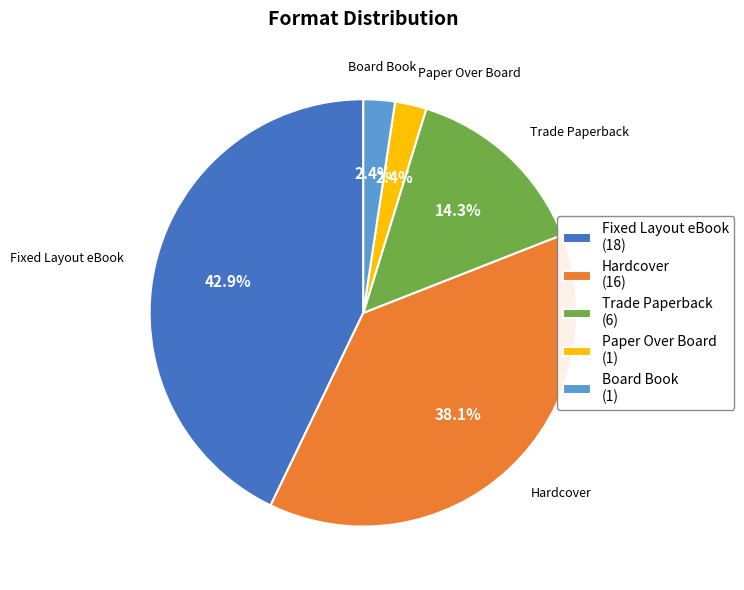

Does Trade Paperback account for over 50% of the chart?

No